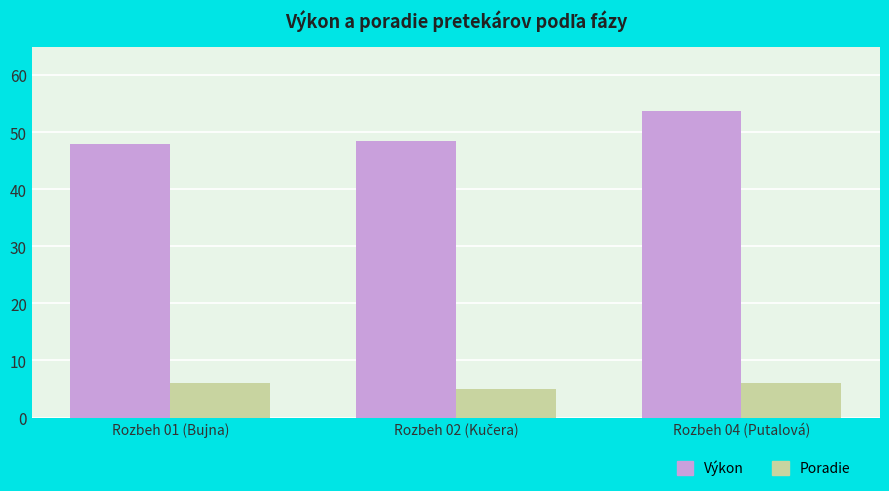

How many bars are there in total?

6